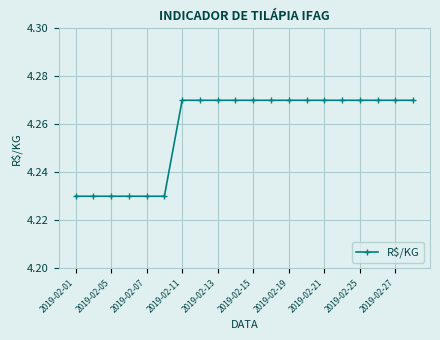

Count the values in the range 4 to 5.

20